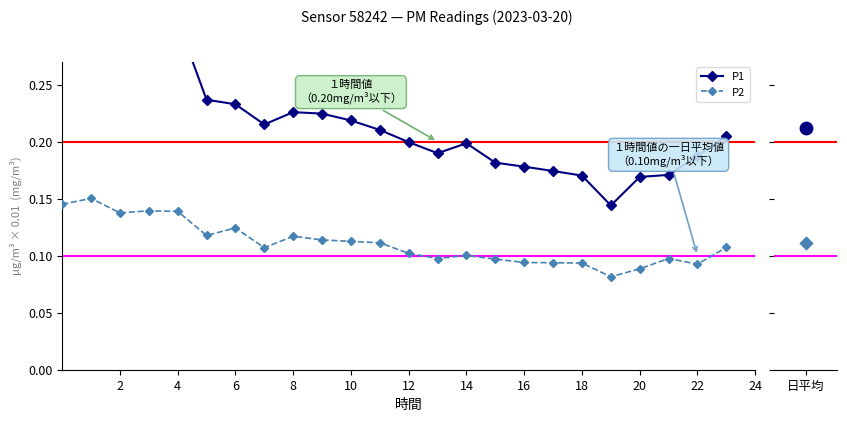

At how many categories does at least one series exceed 0?

24